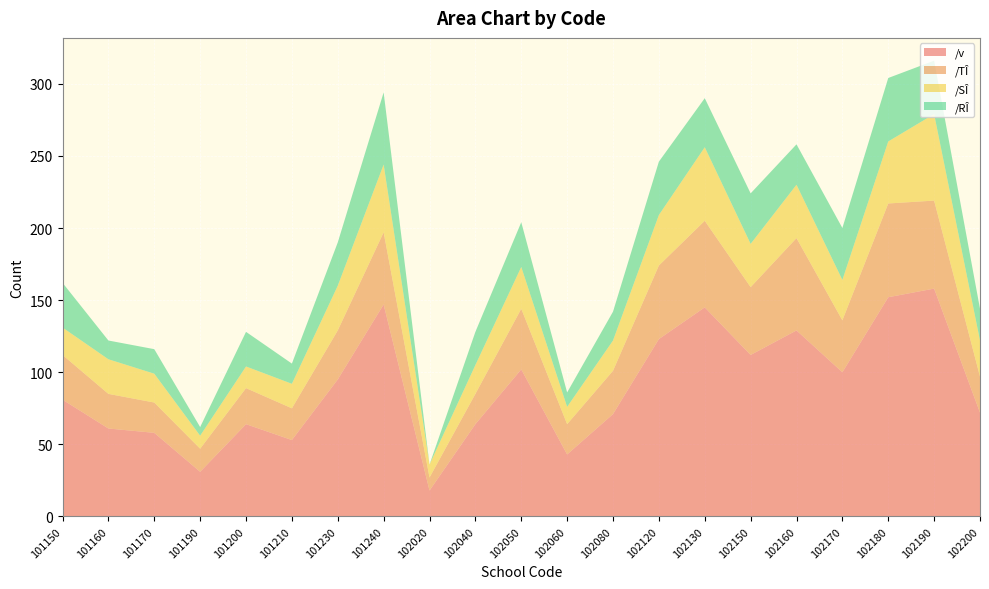

Reading right to left, transcribe all the data shown in this chart.

/v: 102200=72	102190=158	102180=152	102170=100	102160=129	102150=112	102130=145	102120=123	102080=71	102060=43	102050=102	102040=64	102020=18	101240=147	101230=95	101210=53	101200=64	101190=31	101170=58	101160=61	101150=81
/TÎ: 102200=25	102190=61	102180=65	102170=36	102160=64	102150=47	102130=60	102120=51	102080=30	102060=21	102050=42	102040=21	102020=9	101240=50	101230=34	101210=22	101200=25	101190=16	101170=21	101160=24	101150=31
/SÎ: 102200=25	102190=60	102180=43	102170=28	102160=37	102150=30	102130=51	102120=35	102080=21	102060=12	102050=29	102040=20	102020=9	101240=47	101230=31	101210=17	101200=15	101190=9	101170=20	101160=24	101150=19
/RÎ: 102200=22	102190=37	102180=44	102170=36	102160=28	102150=35	102130=34	102120=37	102080=20	102060=10	102050=31	102040=23	102020=0	101240=50	101230=30	101210=14	101200=24	101190=6	101170=17	101160=13	101150=31